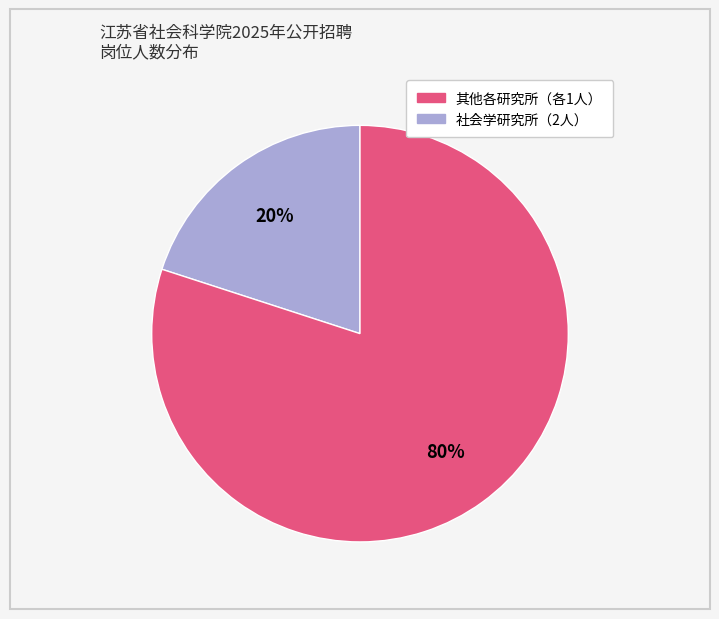

Is there any slice that represents more than half of the pie?

Yes